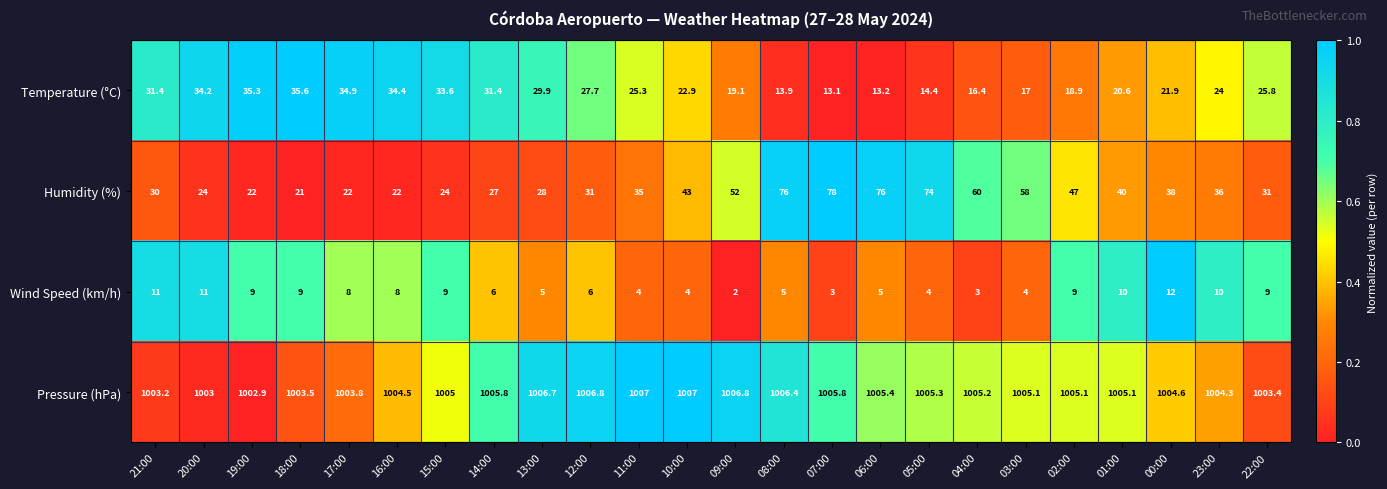

What is the sum of all Humidity (%) values?

995.0